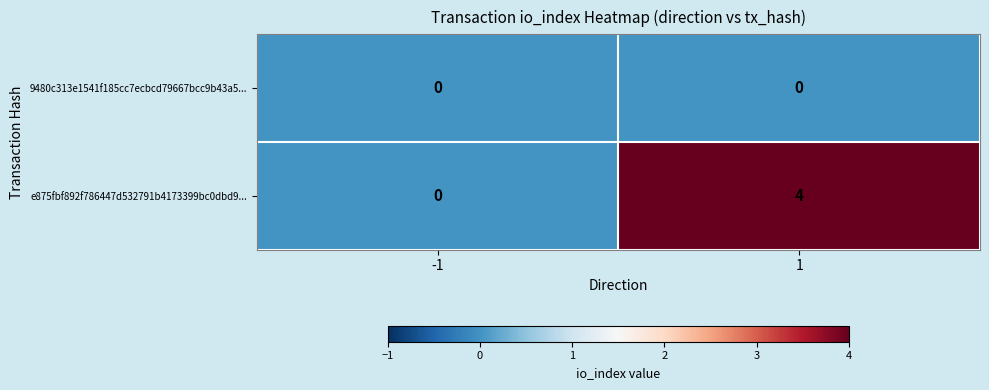

Reading left to right, list all the values displayed in this chart.

9480c313e1541f185cc7ecbcd79667bcc9b43a5...: 0	0
e875fbf892f786447d532791b4173399bc0dbd9...: 0	4